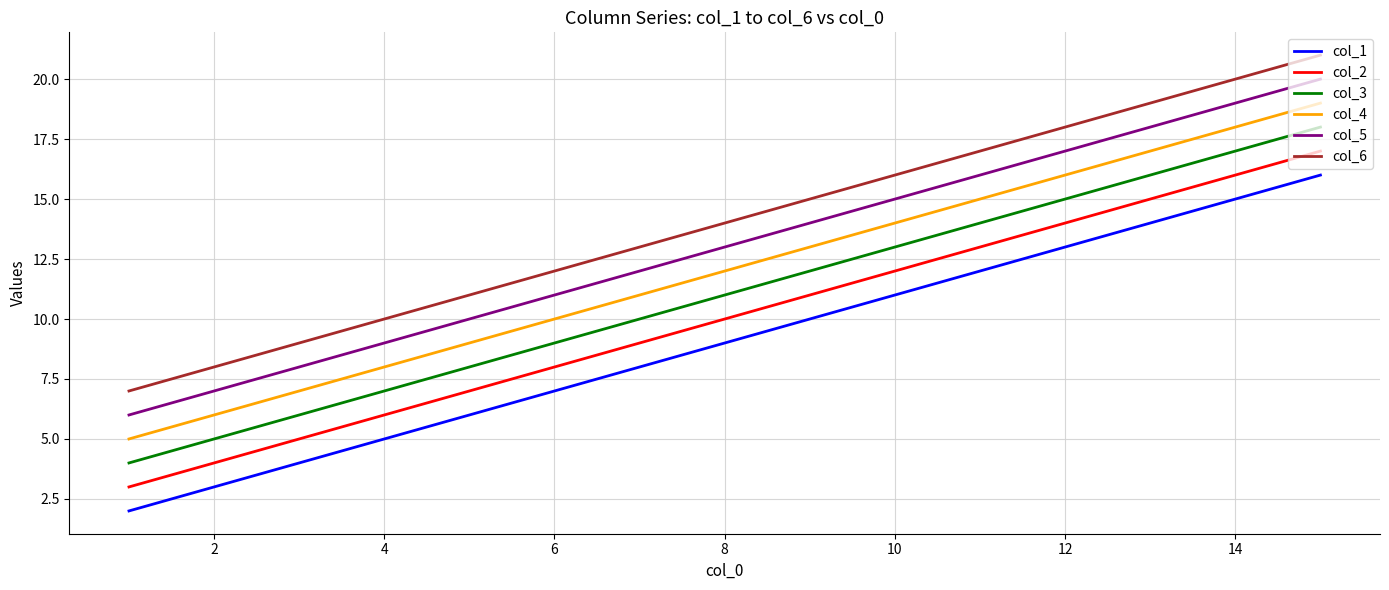

True or false: col_6 and col_1 cross at least once.

False